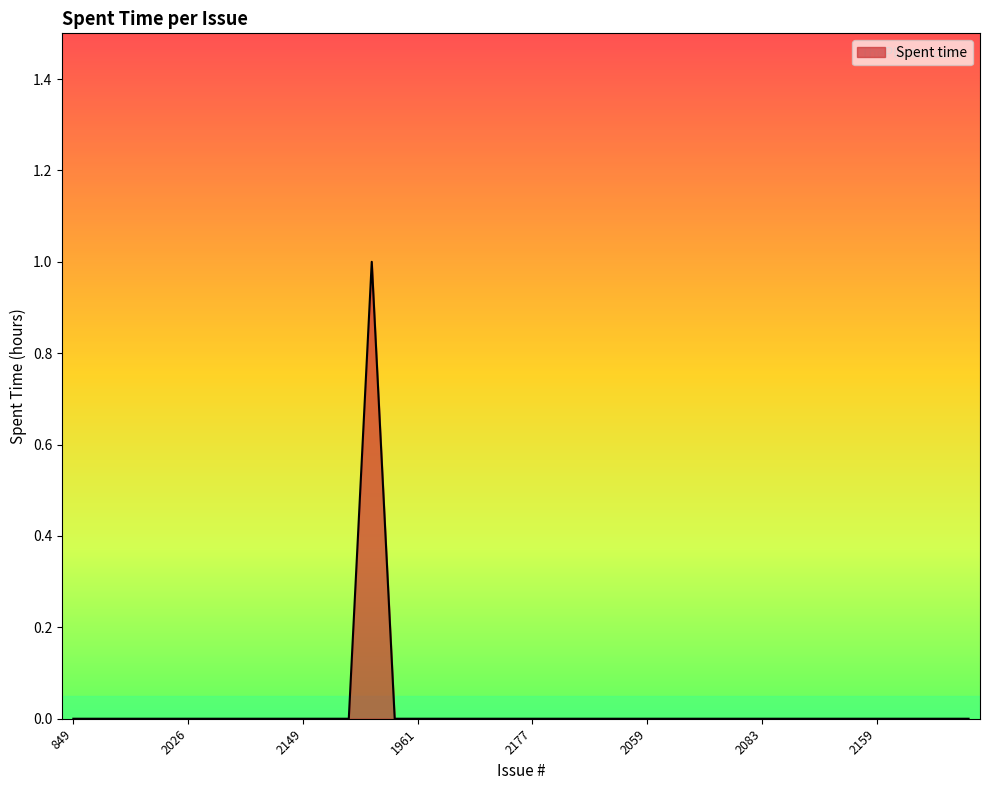

At which category does the data reach its first local peak?

1936